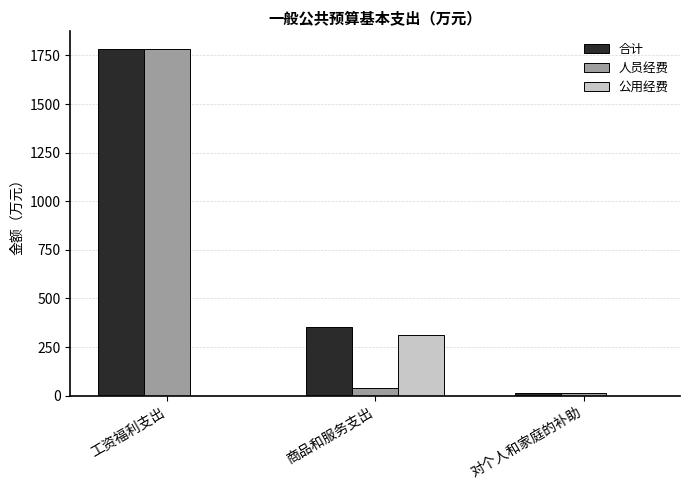

What are all the series names shown in the legend?

合计, 人员经费, 公用经费